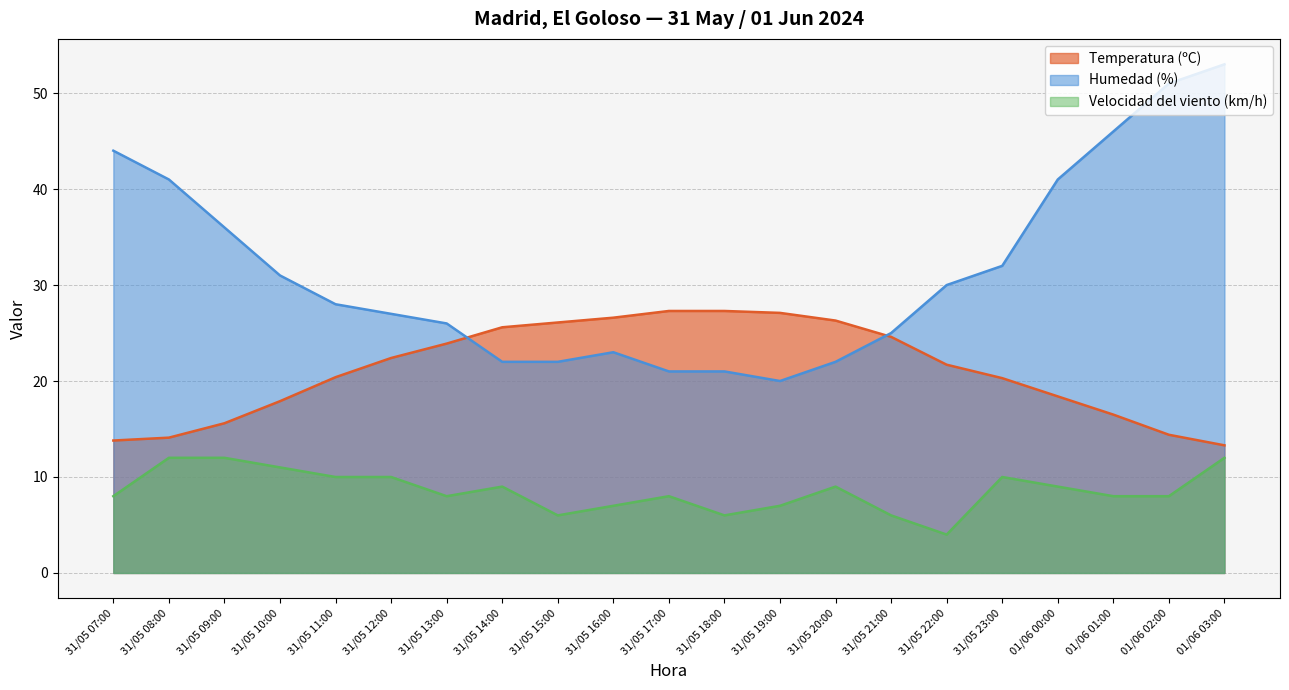

Rank the categories by Temperatura (ºC) value from lowest to highest.

01/06 03:00, 31/05 07:00, 31/05 08:00, 01/06 02:00, 31/05 09:00, 01/06 01:00, 31/05 10:00, 01/06 00:00, 31/05 23:00, 31/05 11:00, 31/05 22:00, 31/05 12:00, 31/05 13:00, 31/05 21:00, 31/05 14:00, 31/05 15:00, 31/05 20:00, 31/05 16:00, 31/05 19:00, 31/05 17:00, 31/05 18:00